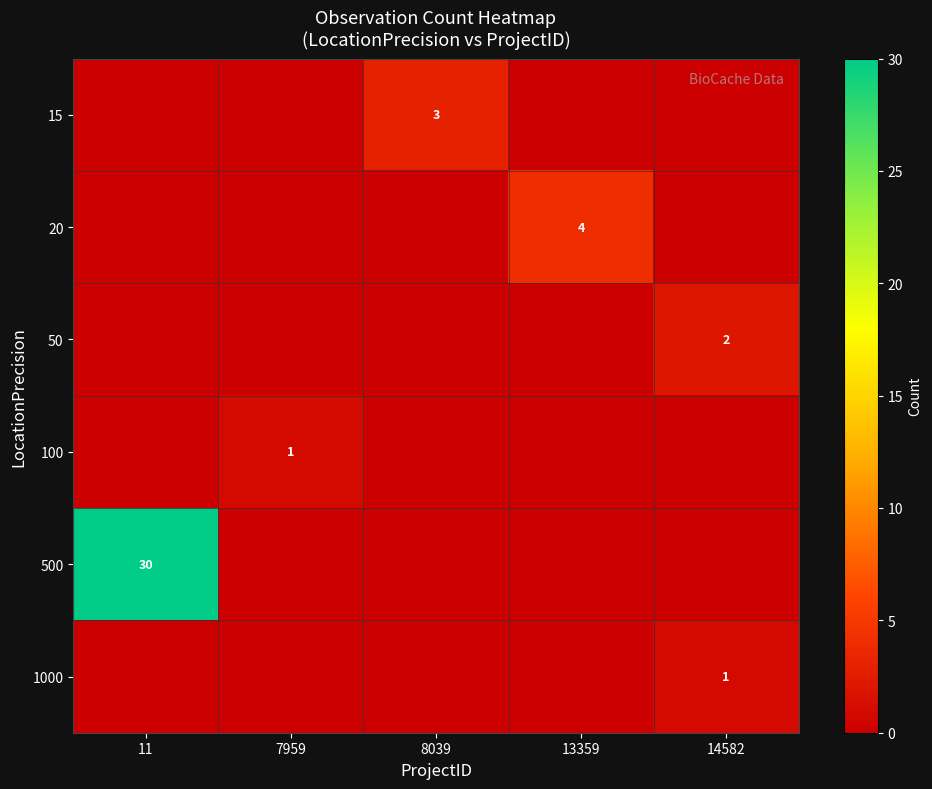

The value of row_0 at 8039 is 3. True or false?

True